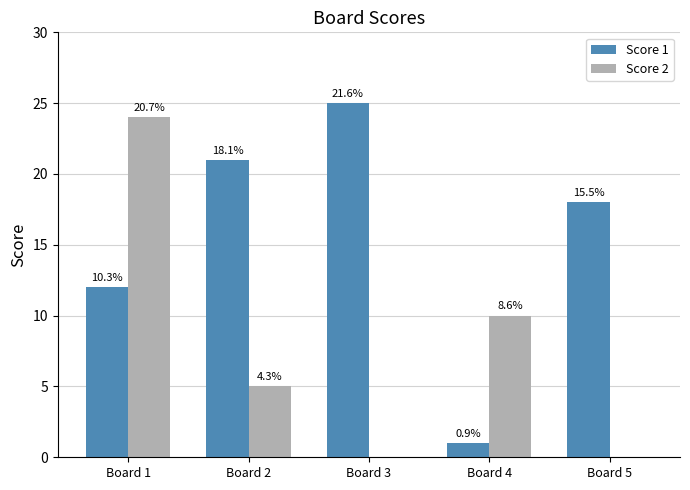

Reading left to right, what are all the values shown in this chart?

Score 1: Board 1=12	Board 2=21	Board 3=25	Board 4=1	Board 5=18
Score 2: Board 1=24	Board 2=5	Board 3=0	Board 4=10	Board 5=0